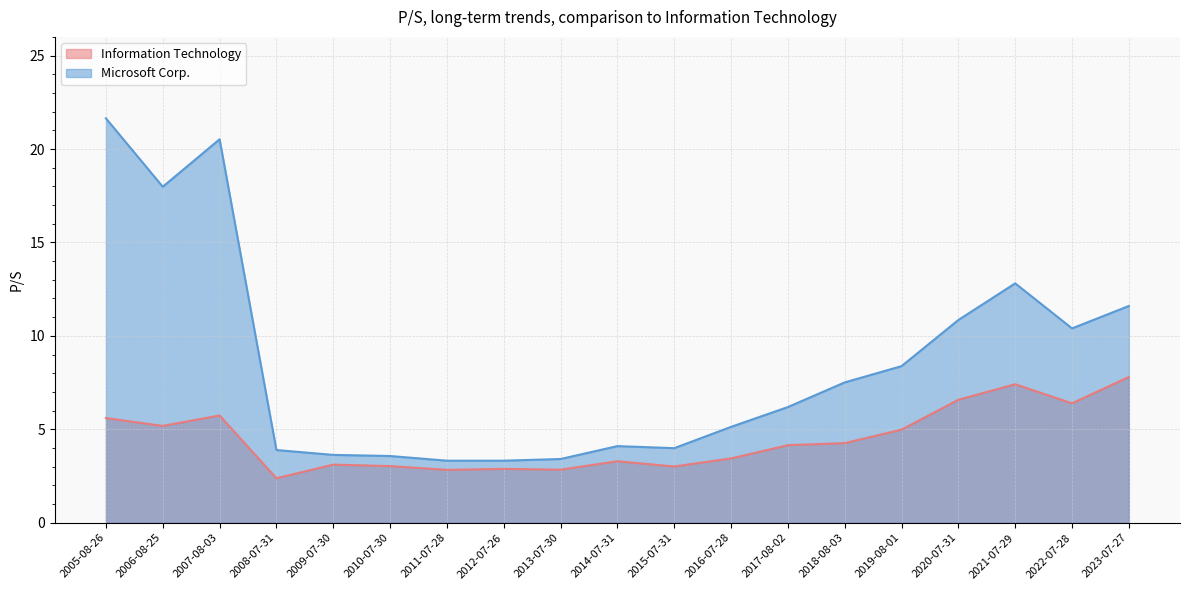

What is the difference between the Microsoft Corp. values at 2013-07-30 and 2010-07-30?

0.2